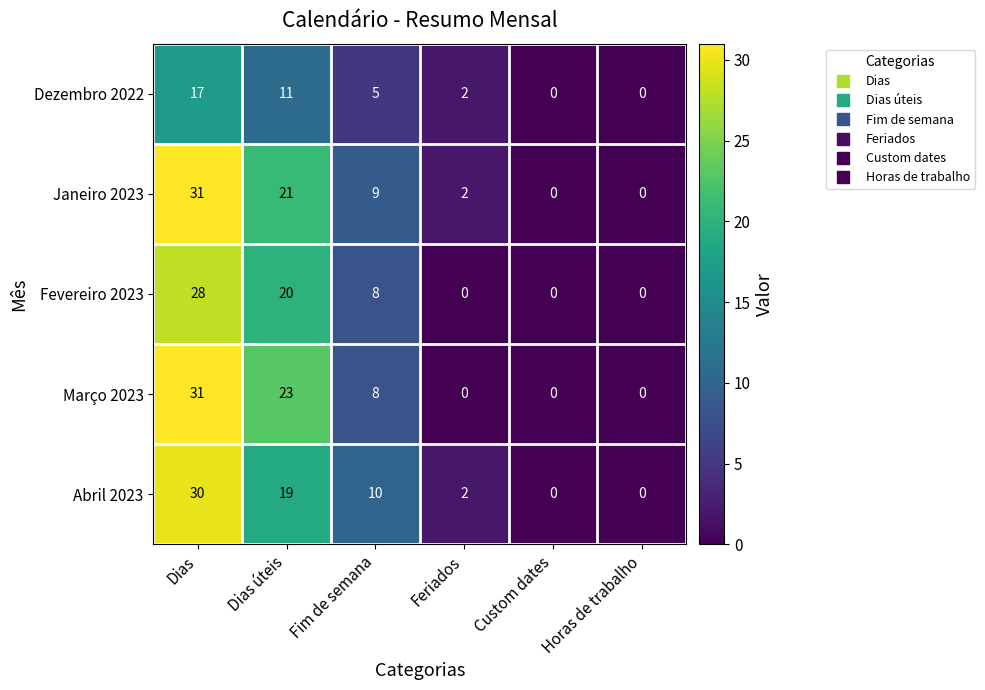

Is it true that Março 2023 equals 0 at Horas de trabalho?

True